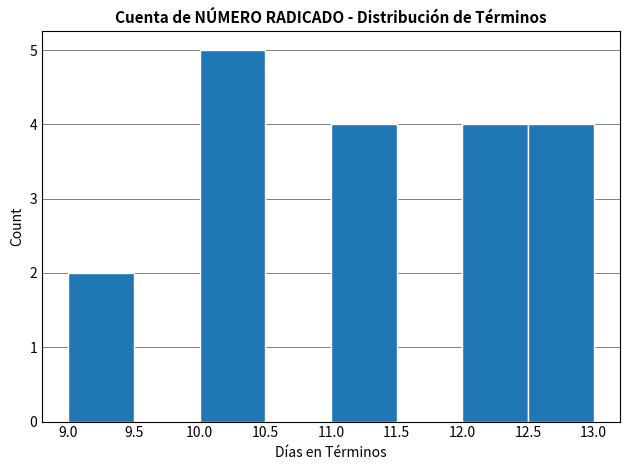

How tall is the bar that spans 10.0 to 10.5 on the x-axis? The values are not printed on the chart, so give them approximately, as read against the axis.

5